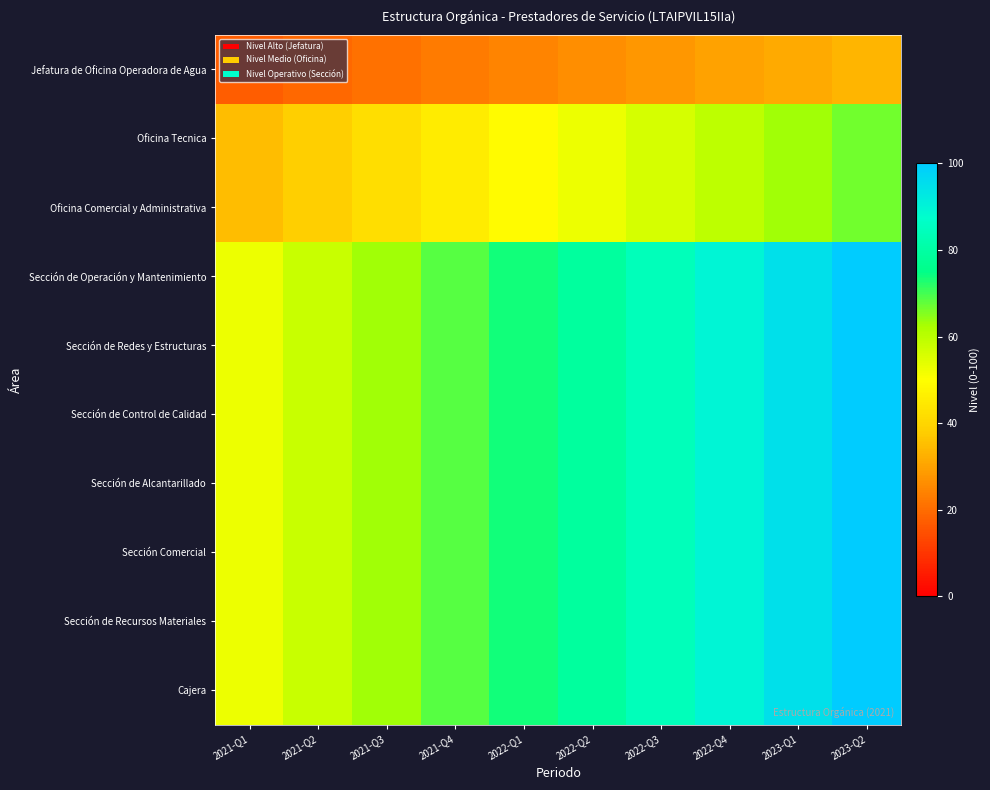

At which category is the sum across all series the highest?

2023-Q2